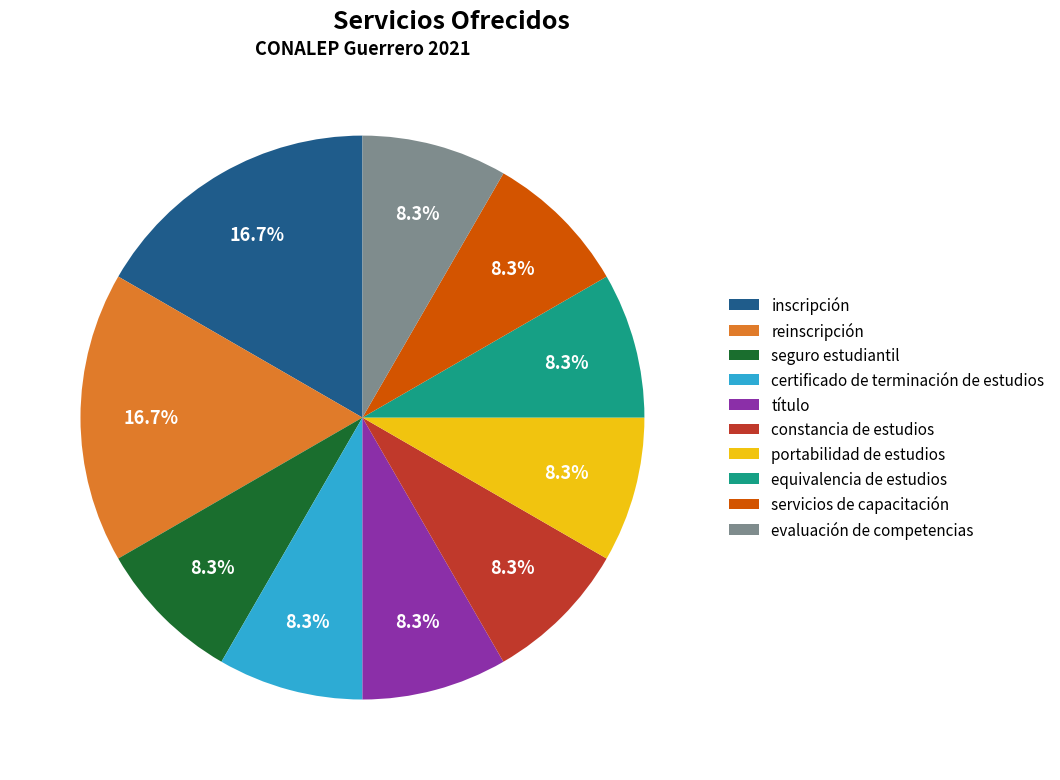

What is the ratio of the value at inscripción to the value at constancia de estudios?

2.0